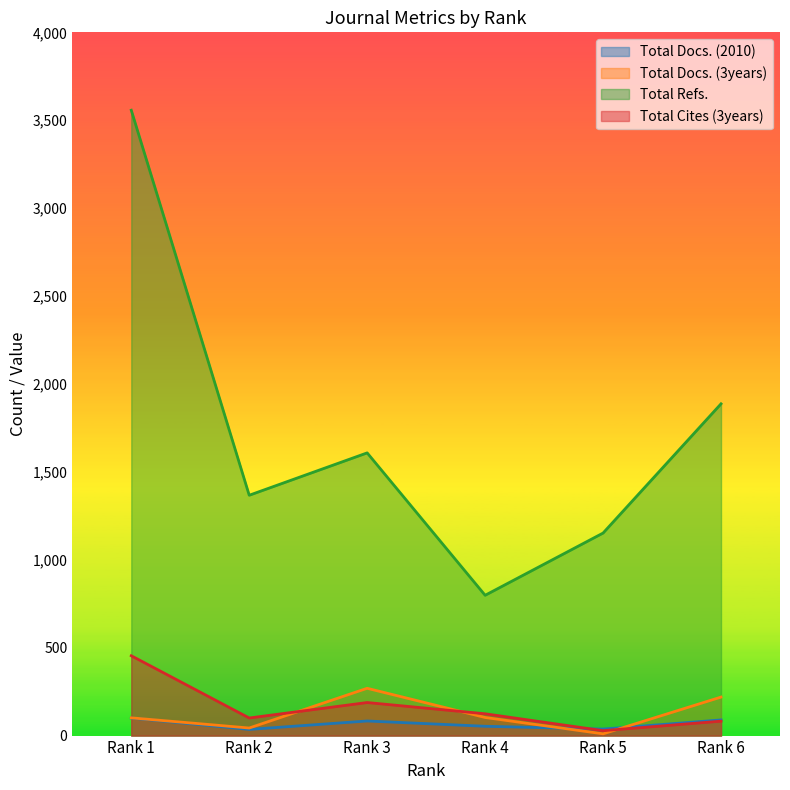

Which series ends up on top after the final intersection of Total Docs. (2010) and Total Cites (3years)?

Total Docs. (2010)